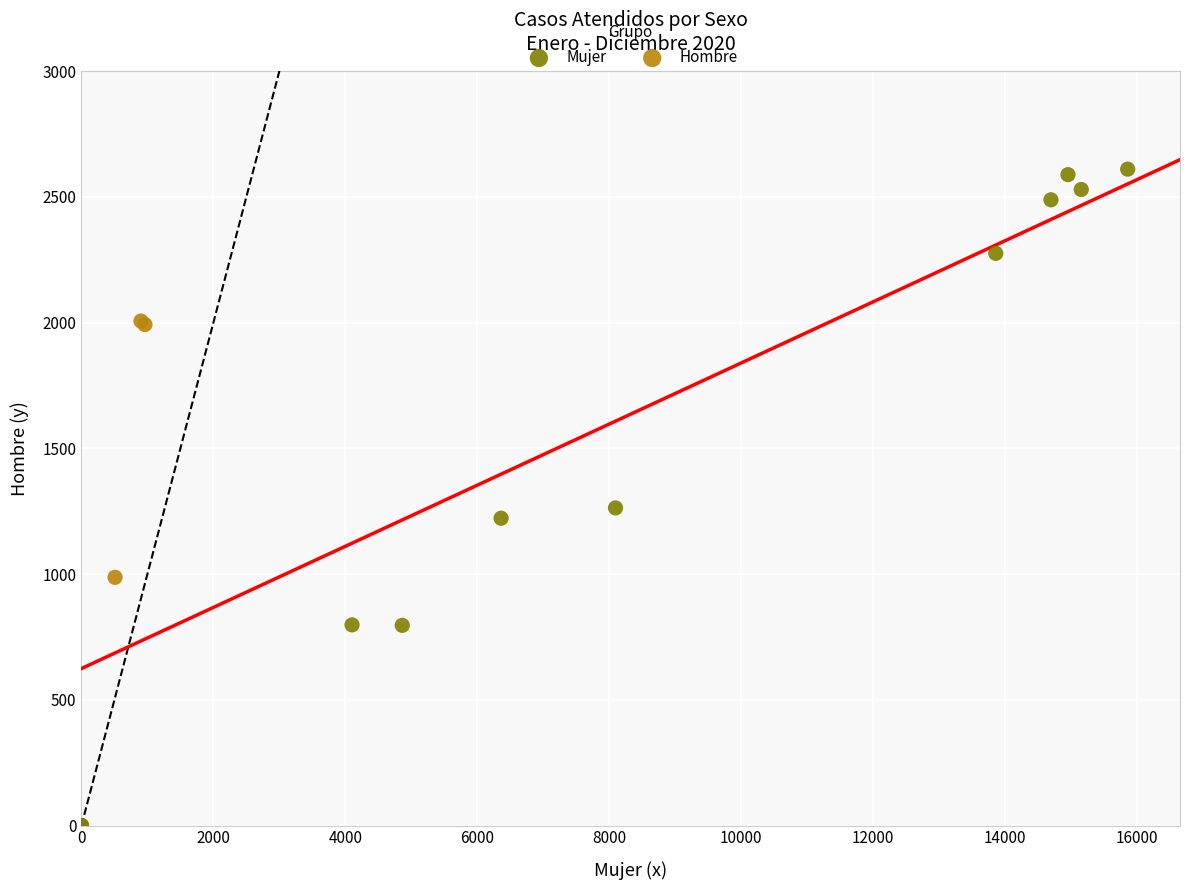

Which series has the largest Y range (max minus min)?

Mujer